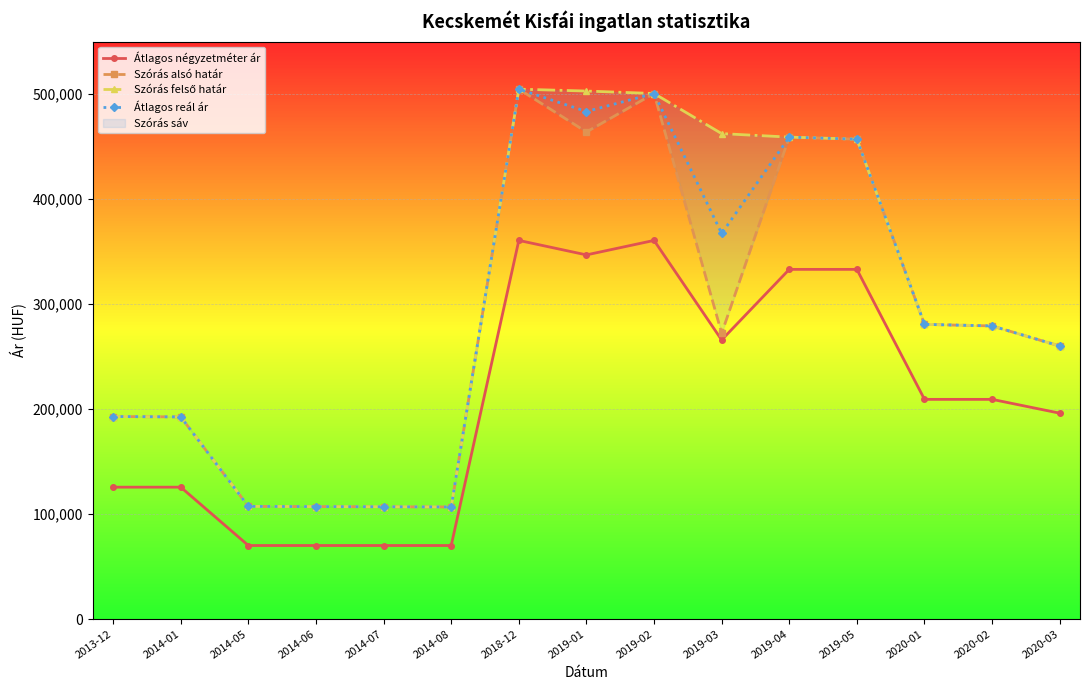

What is the difference between the highest and lowest values at 2019-02?

139924